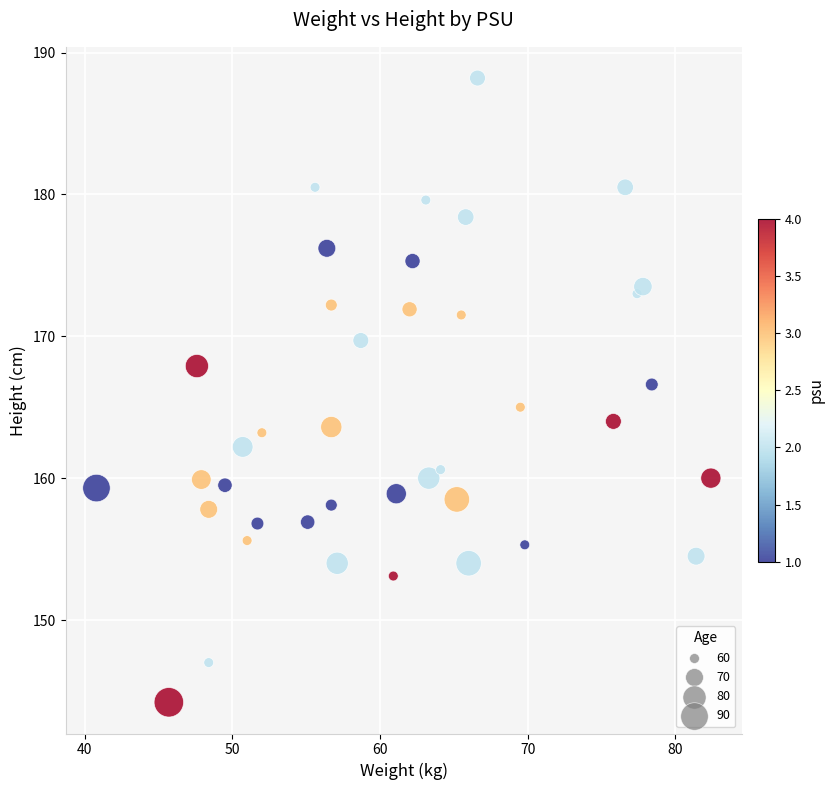

What is the range of Y values (max minus min)?

44.0